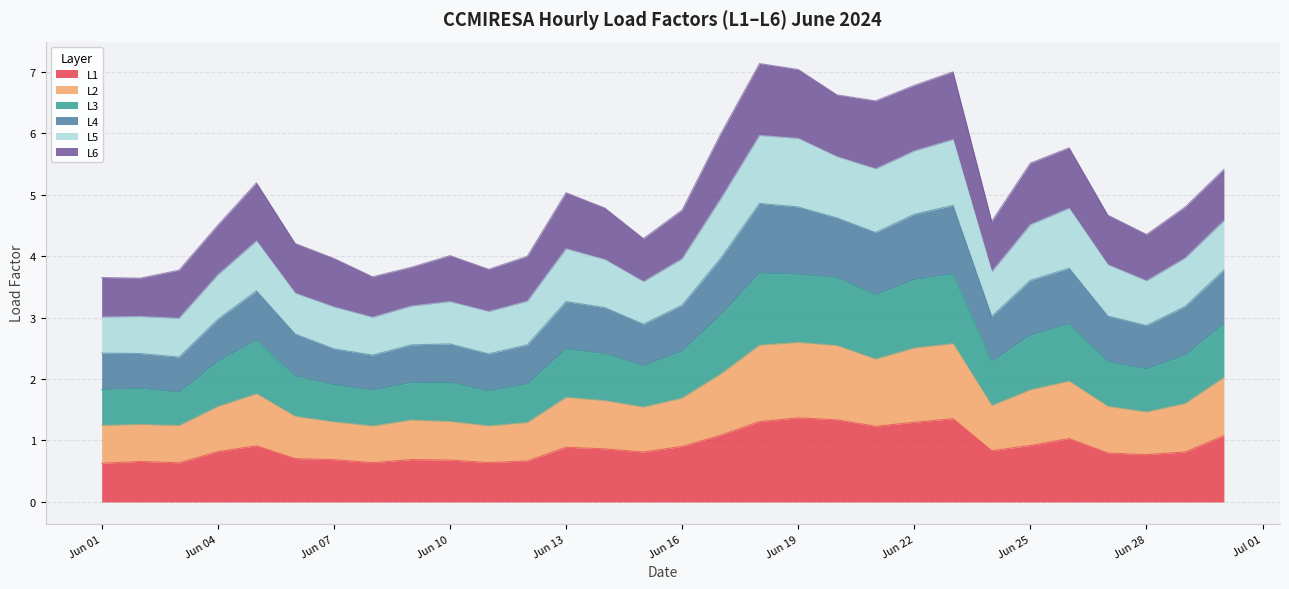

At which category does the chart reach its peak across all series?

2024-06-18